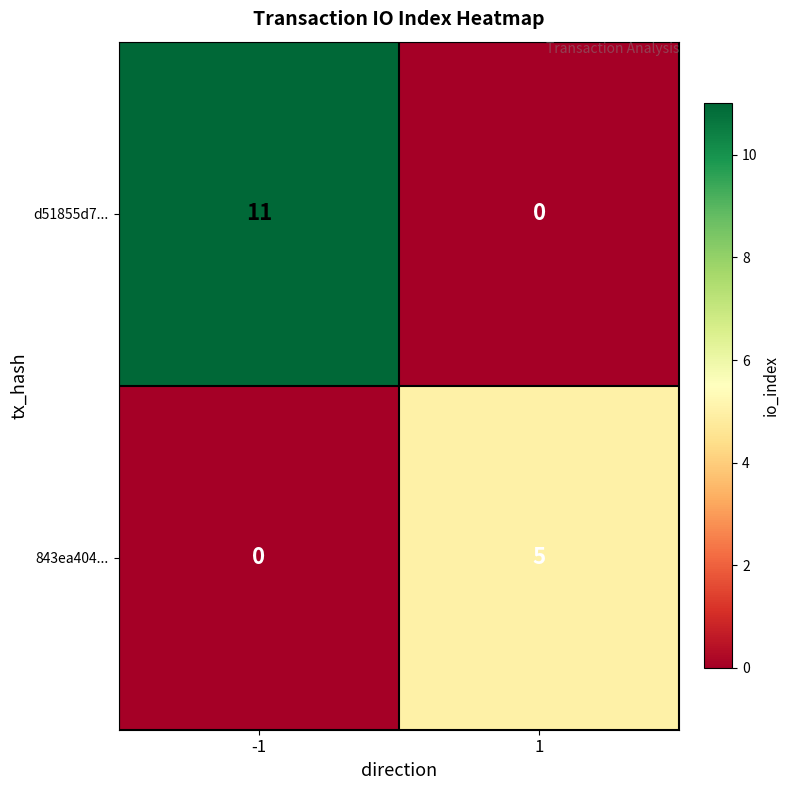

What is the maximum value shown in the chart?

11